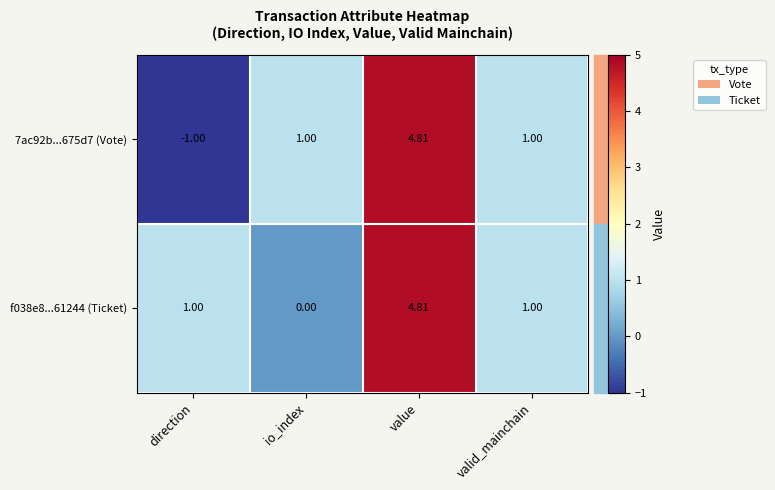

Is the value of f038e8...61244 (Ticket) at valid_mainchain greater than the value of 7ac92b...675d7 (Vote) at value?

No